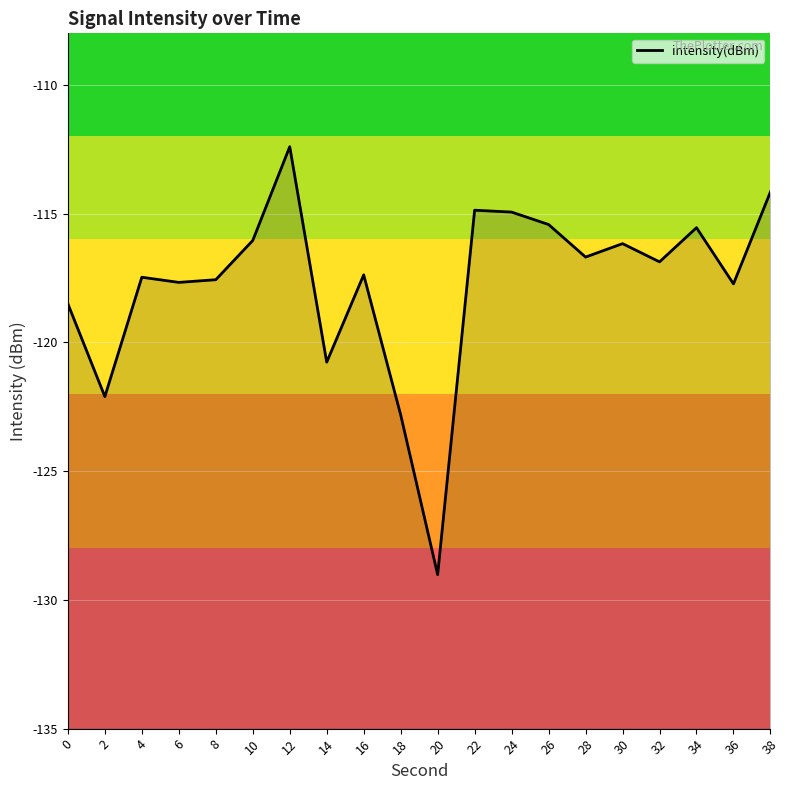

True or false: the data has more than 0 interior local peaks.

True